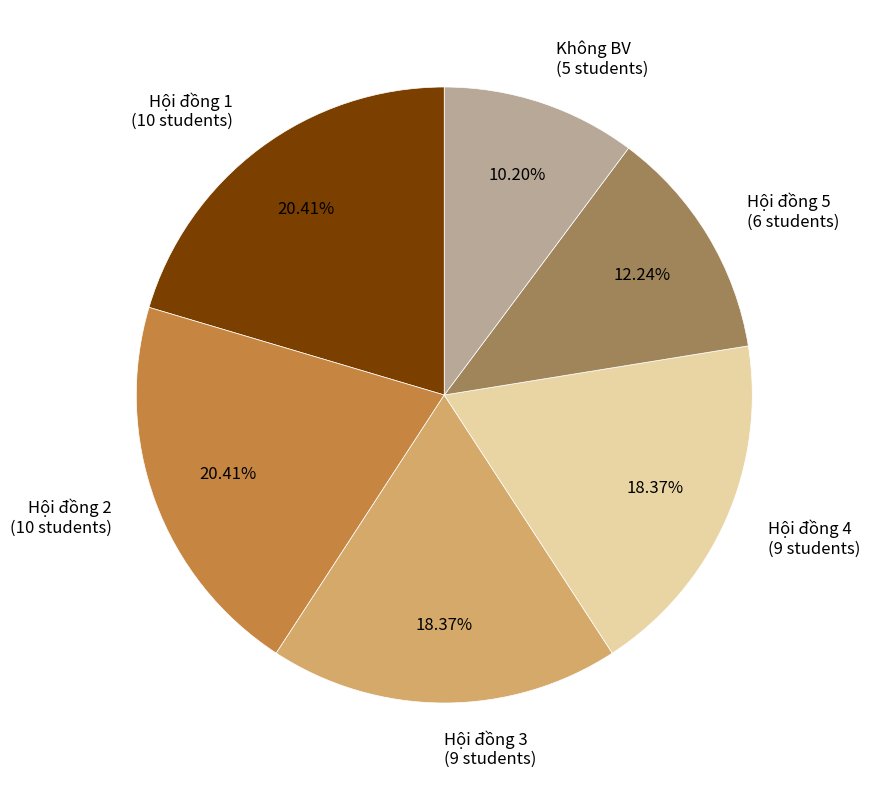

Do Hội đồng 5 and Hội đồng 3 together represent more than half of the pie?

No